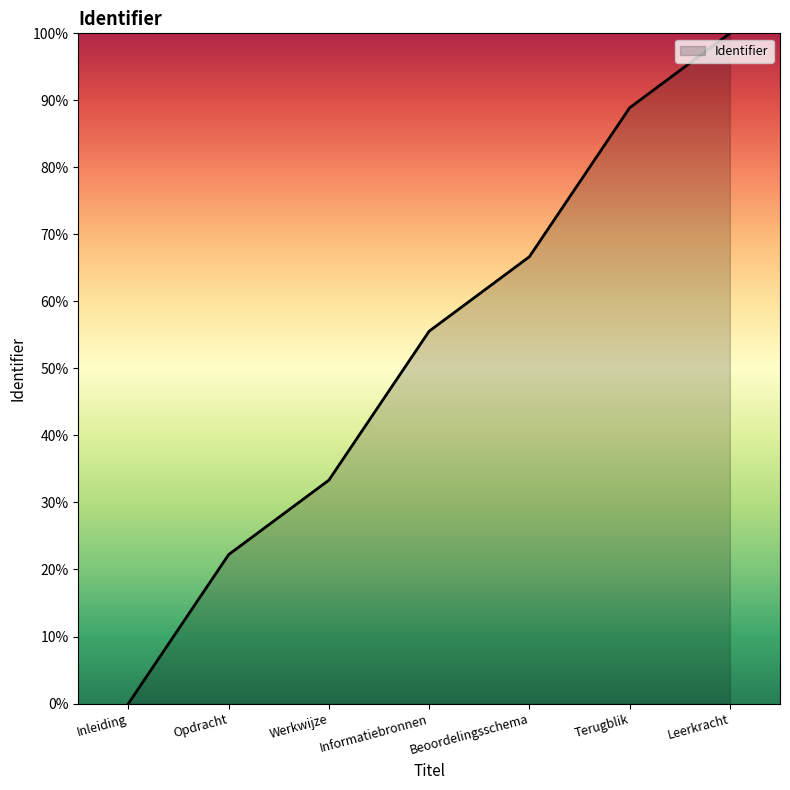

Which label corresponds to the smallest value in the chart?

Inleiding